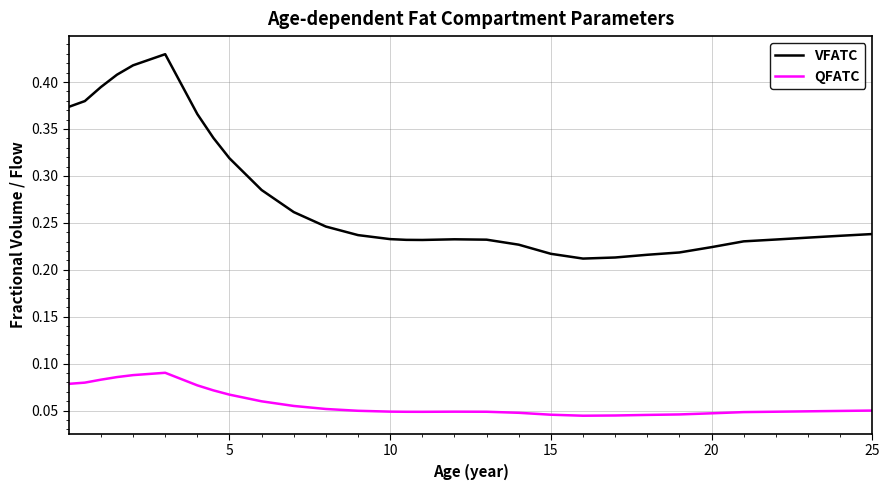

Rank the series by their average value, from lowest to highest.

QFATC, VFATC